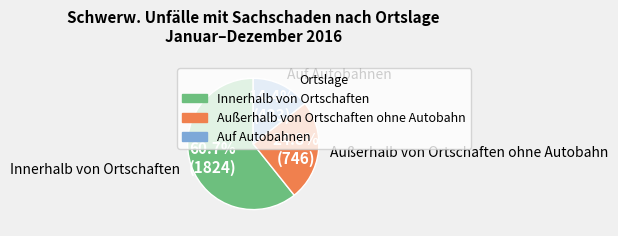

What is the total percentage of Auf Autobahnen and Innerhalb von Ortschaften?

75.2%